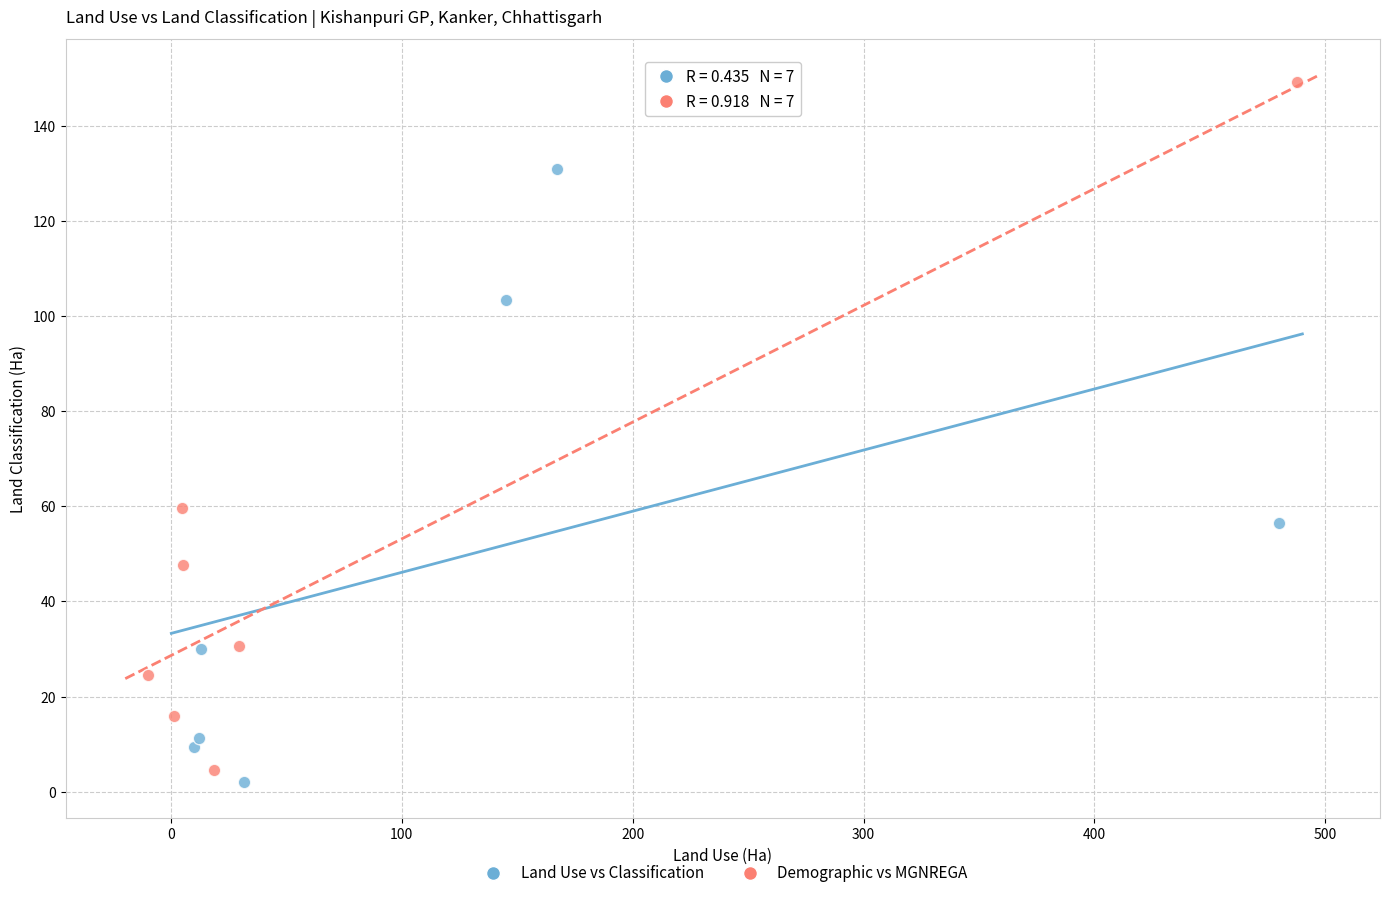

Which series contains the highest Y value?

Demographic vs MGNREGA